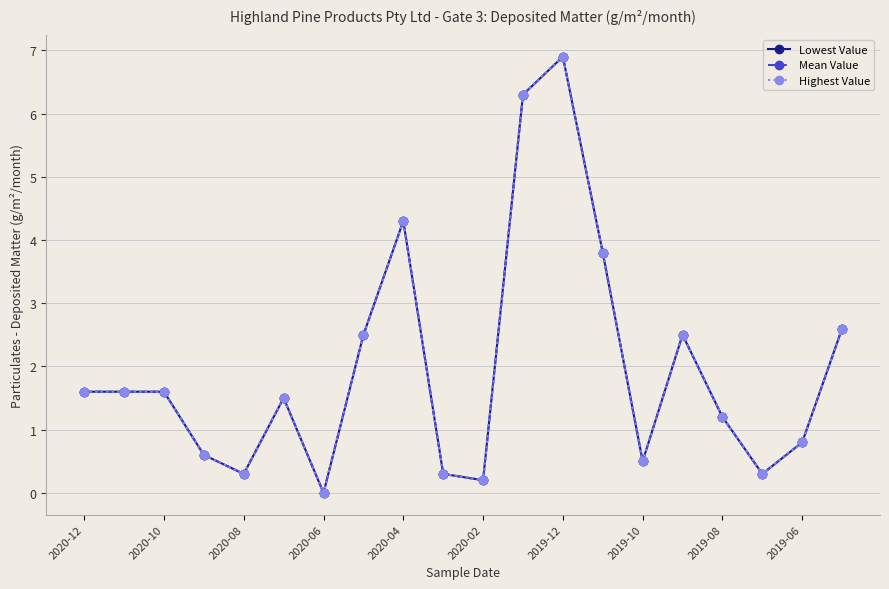

What is the label of the 1st point from the left?

2020-12